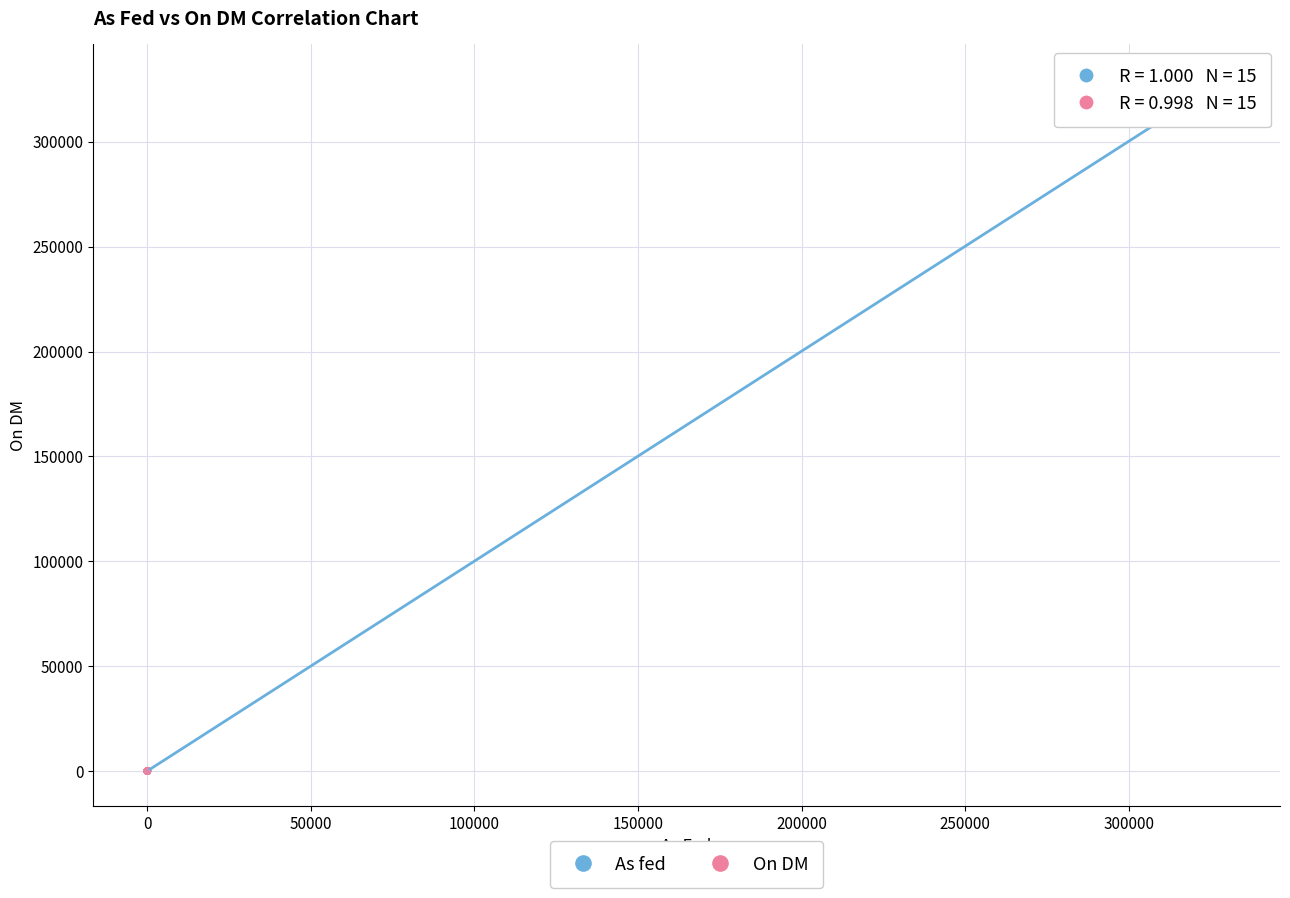

What are all the series names shown in the legend?

As fed, On DM